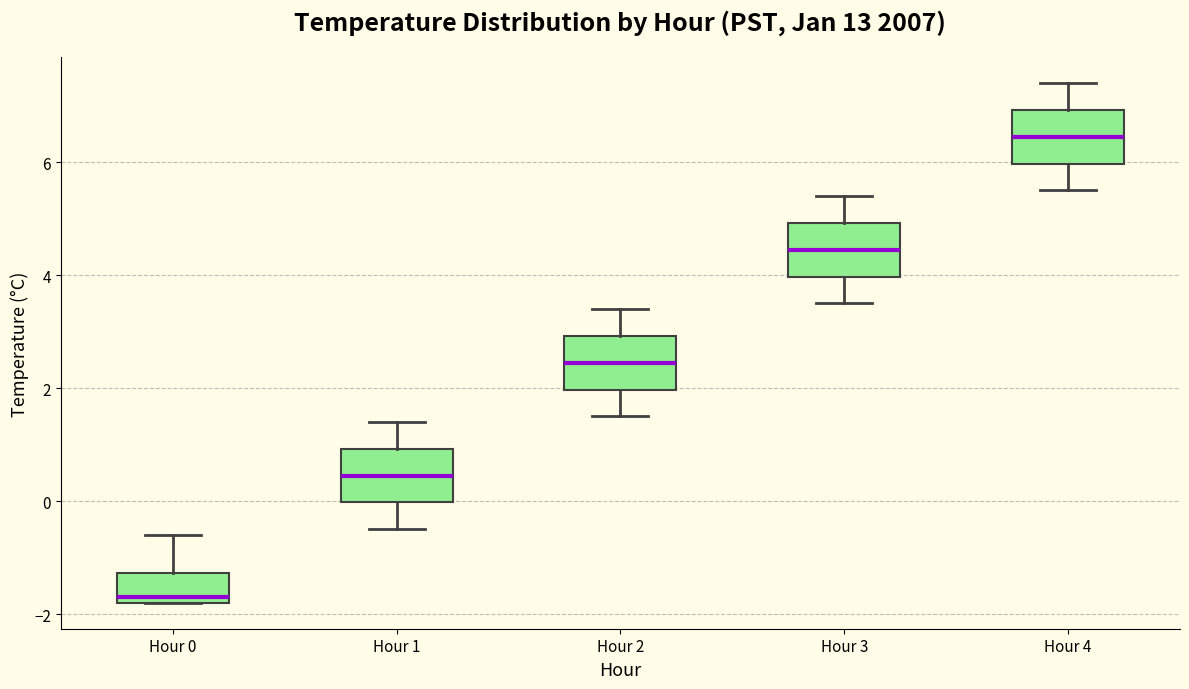

Which box's median line is the lowest?

Hour 0